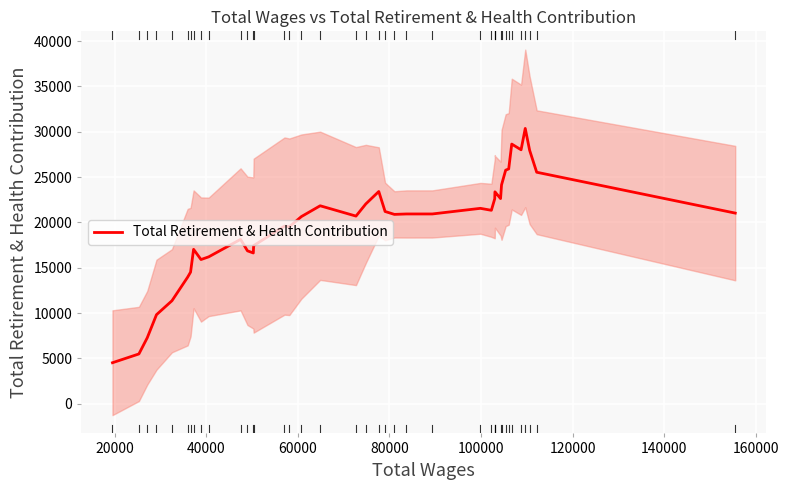

What is the value of the 1st point from the left?

4521.6